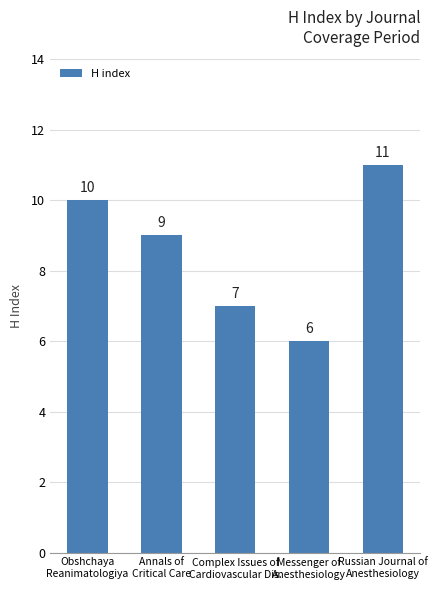

How many data points does each series have?

5